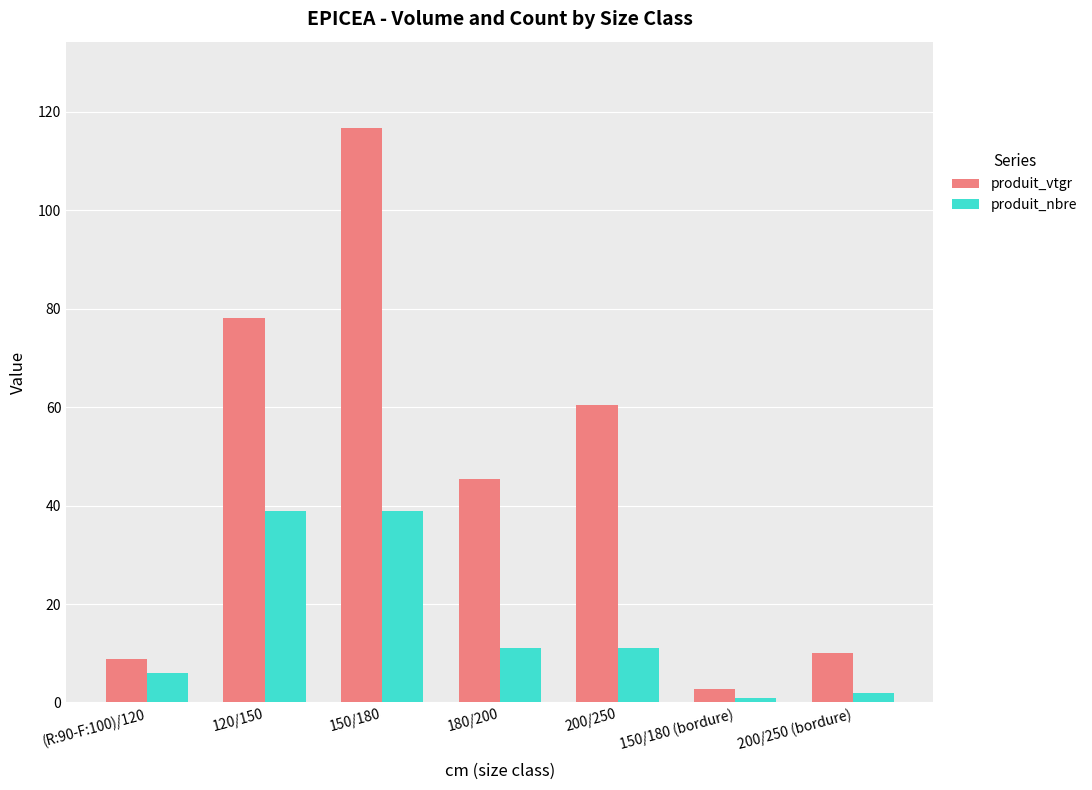

Which series has the widest spread of values?

produit_vtgr